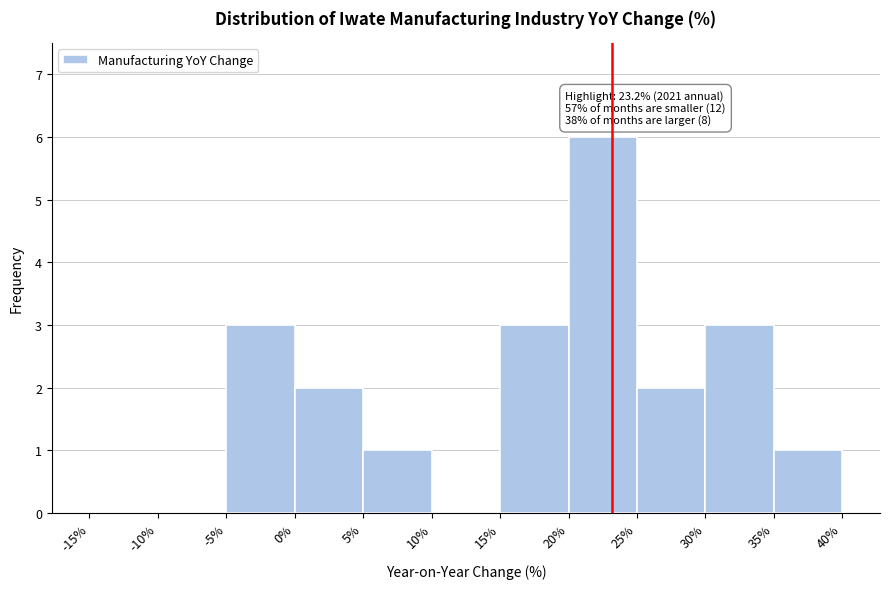

Over which range of the x-axis is the bar tallest?

20% to 25%